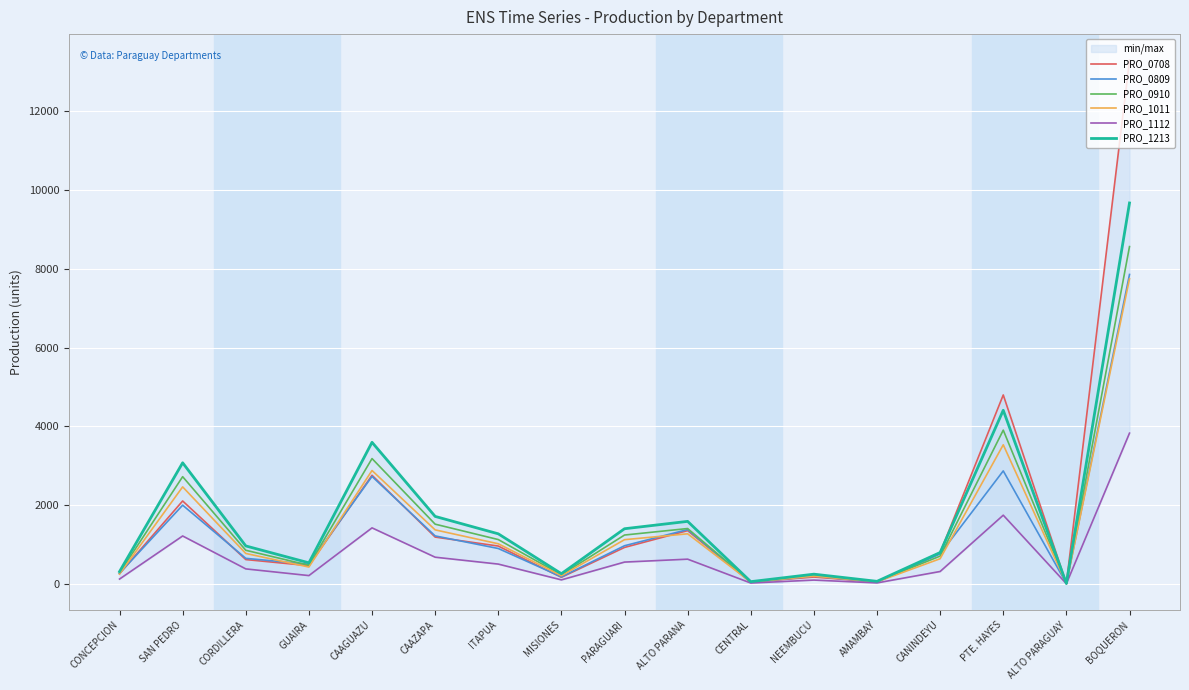

What are all the series names shown in the legend?

PRO_0708, PRO_0809, PRO_0910, PRO_1011, PRO_1112, PRO_1213